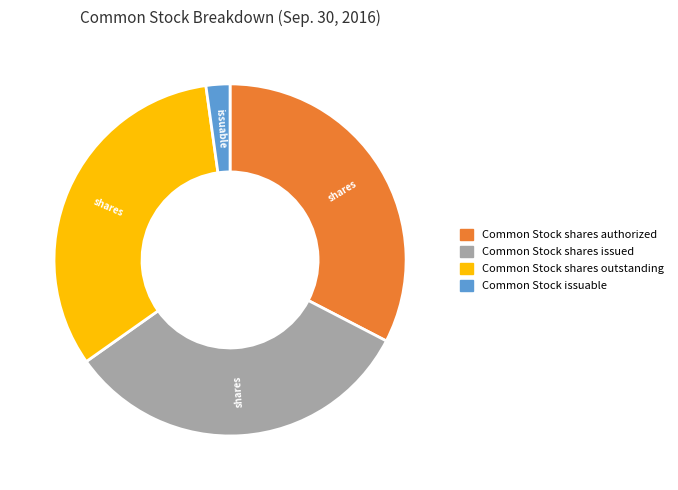

How many slices are in this pie chart?

4